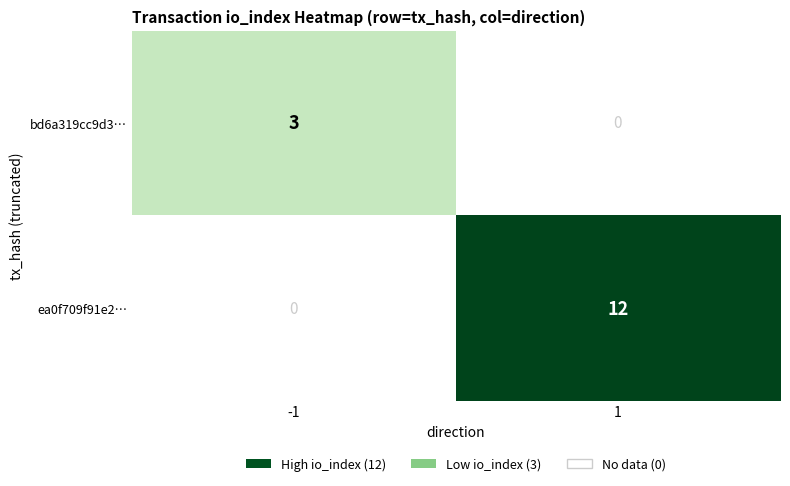

What is the difference between the maximum and minimum values in the ea0f709f91e2… series?

12